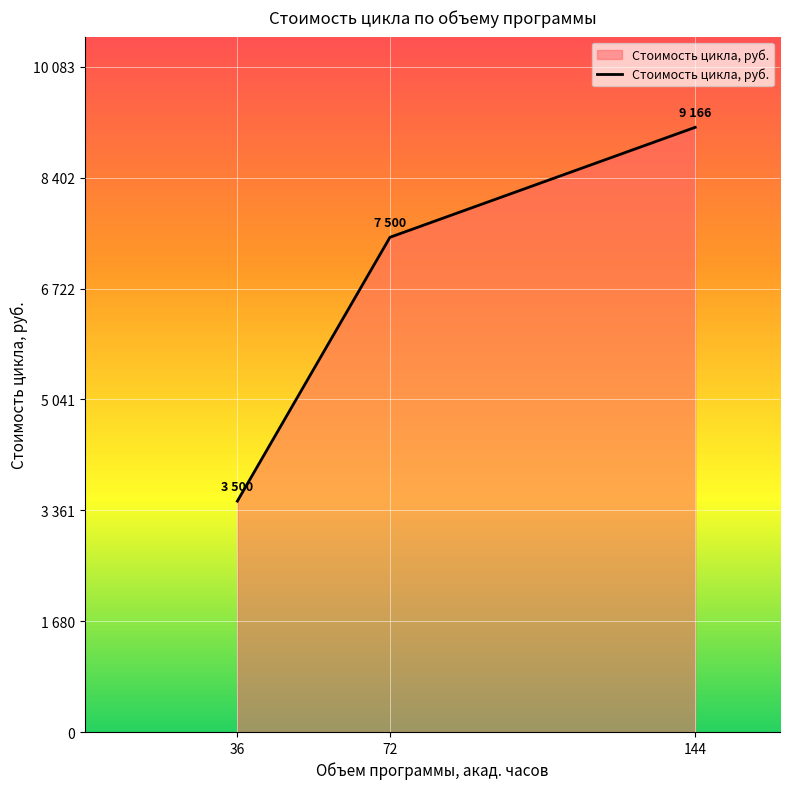

Does the chart display data point markers on the line(s)?

No